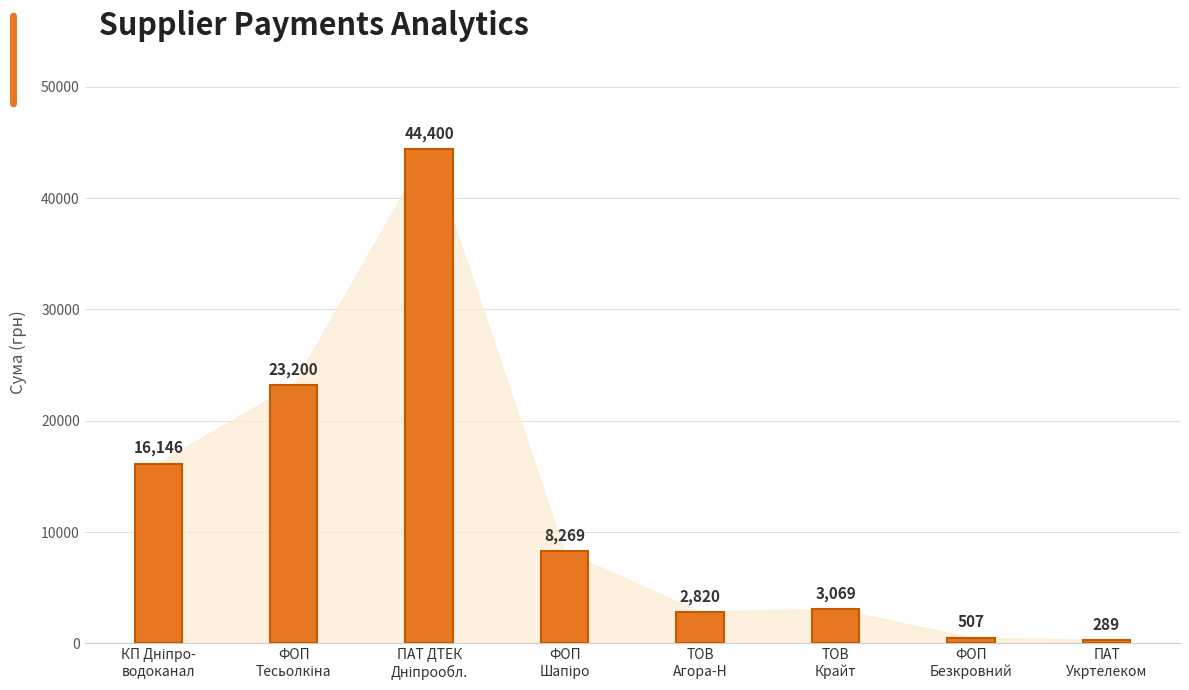

What is the maximum value shown in the chart?

44400.2